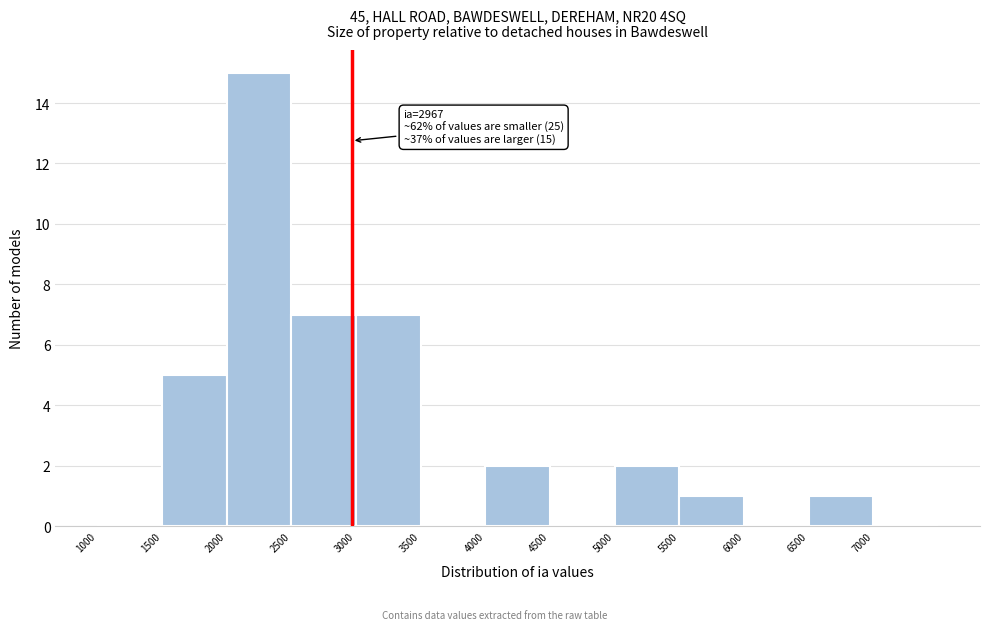

Over which range of the x-axis is the bar tallest?

2000 to 2500